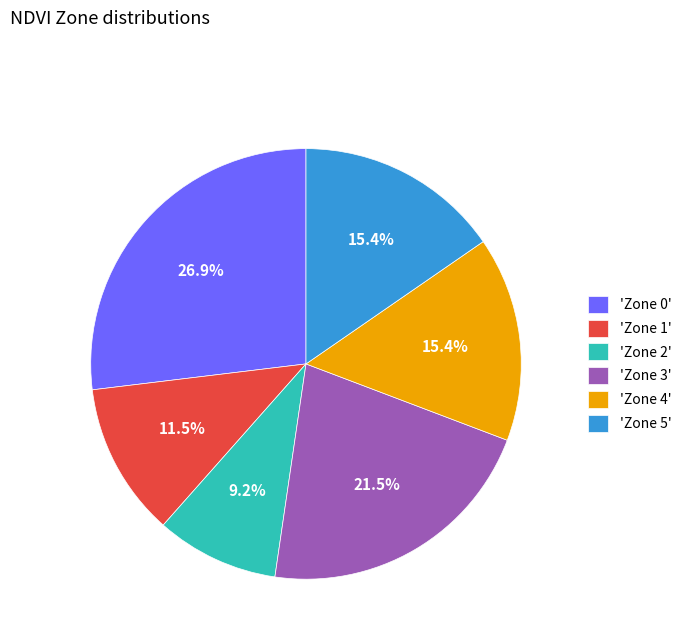

To the nearest percent, what is the difference between the largest and smallest slice percentages?

18%